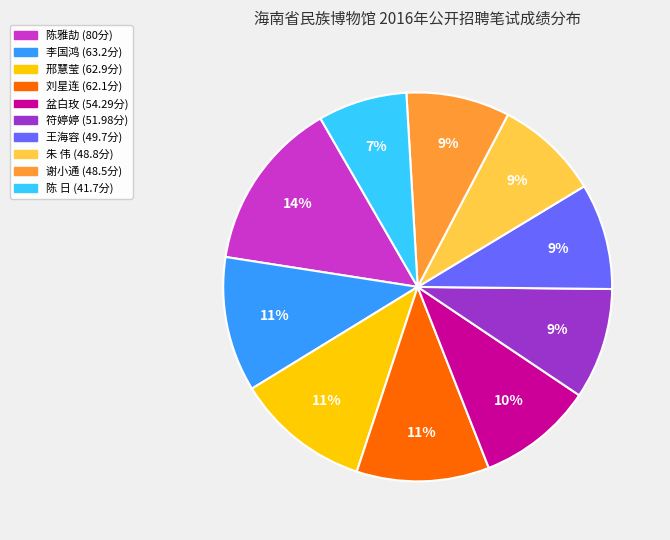

Combined, do 王海容 and 朱 伟 account for over 50%?

No